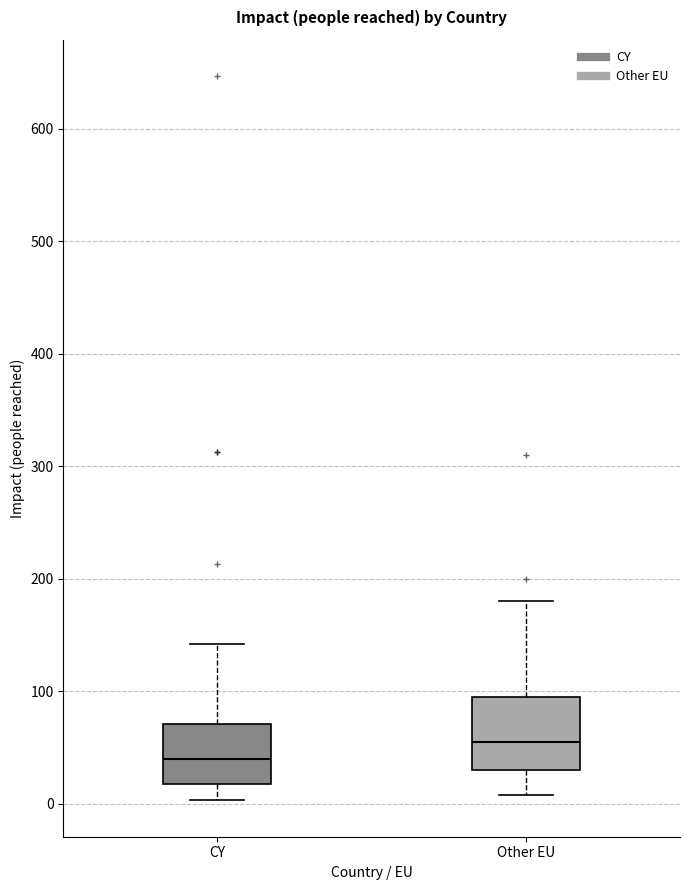

Where does the lower whisker of the box for CY end on the y-axis? The values are not printed on the chart, so give them approximately, as read against the axis.

0